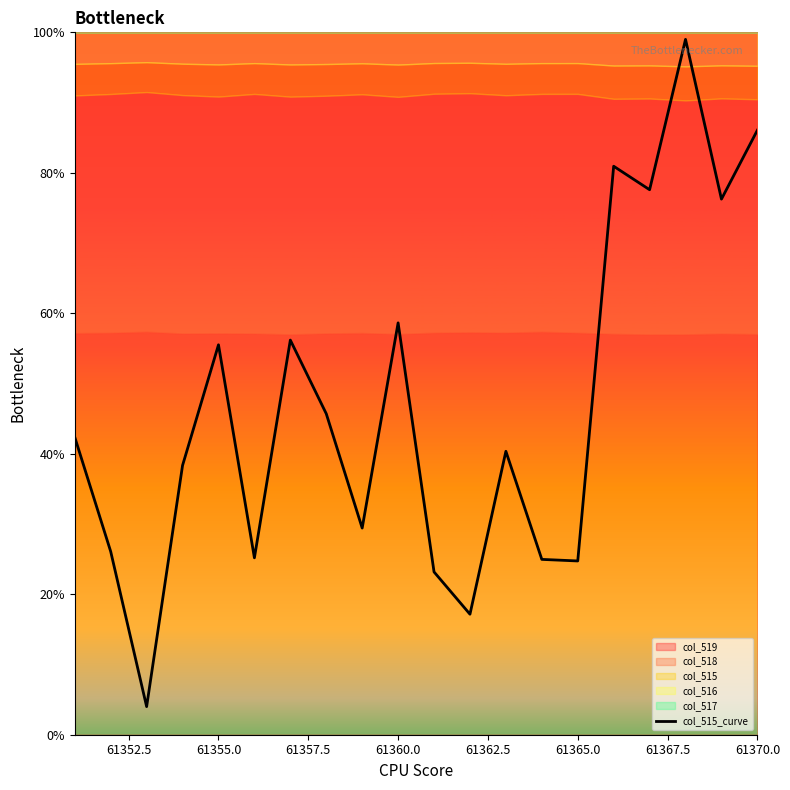

True or false: col_515_curve has a value of 86.1 at 61370.0.

True